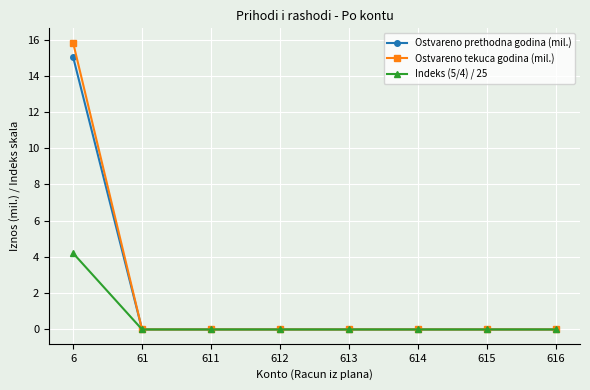

Reading left to right, extract all data points from this chart.

Ostvareno prethodna godina (mil.): 6=15.0	61=0.0	611=0.0	612=0.0	613=0.0	614=0.0	615=0.0	616=0.0
Ostvareno tekuca godina (mil.): 6=15.8	61=0.0	611=0.0	612=0.0	613=0.0	614=0.0	615=0.0	616=0.0
Indeks (5/4) / 25: 6=4.2	61=0.0	611=0.0	612=0.0	613=0.0	614=0.0	615=0.0	616=0.0